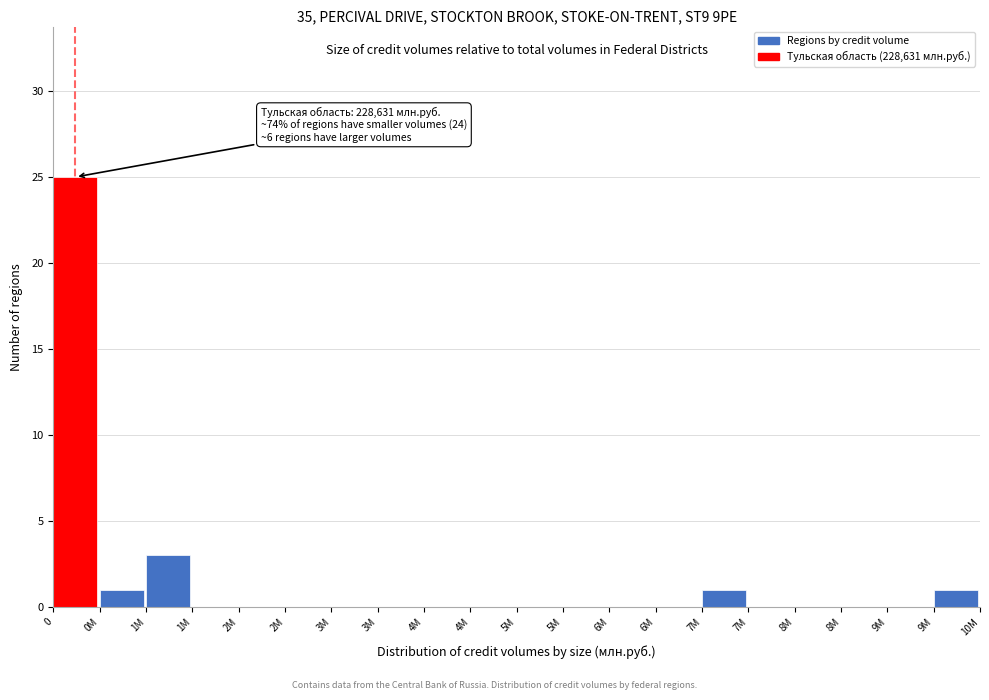

Count the number of data series in this chart.

1